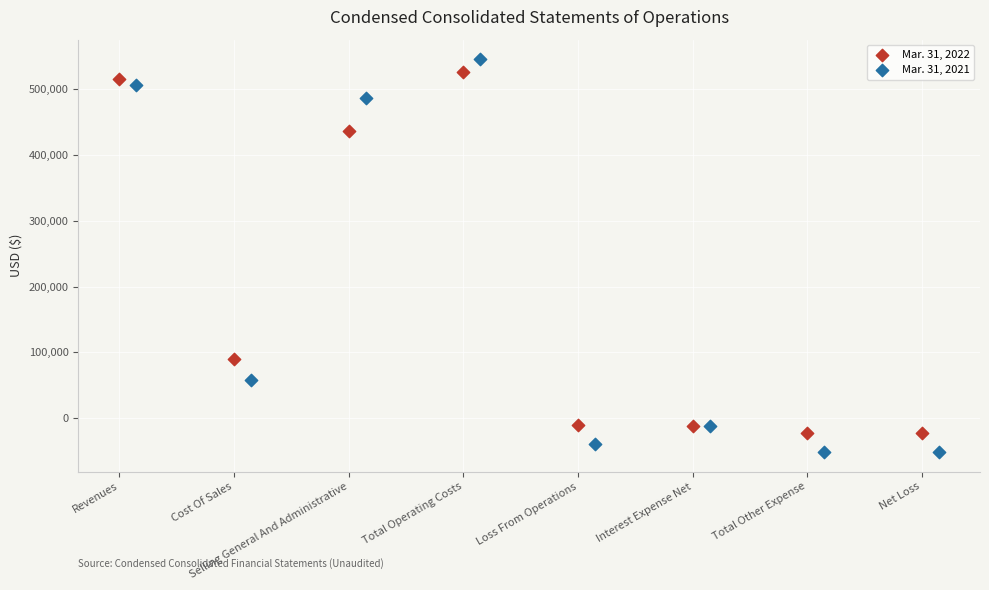

Which series reaches the maximum Y coordinate?

Mar. 31, 2021